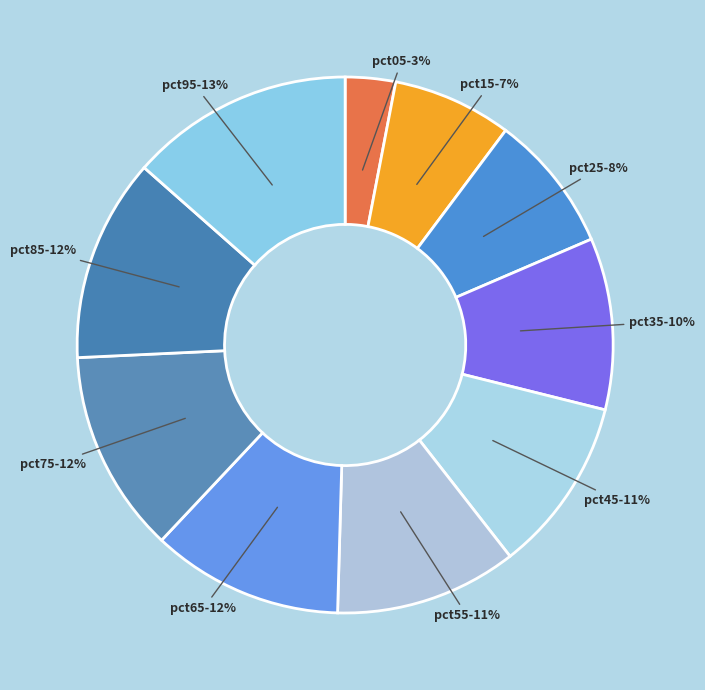

To the nearest percent, what is the combined percentage of pct85 and pct45?

23%